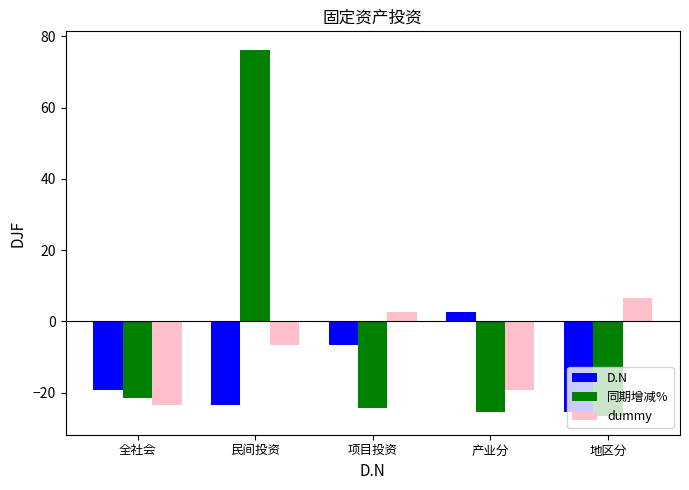

Which series has the largest total across all categories?

同期增减%